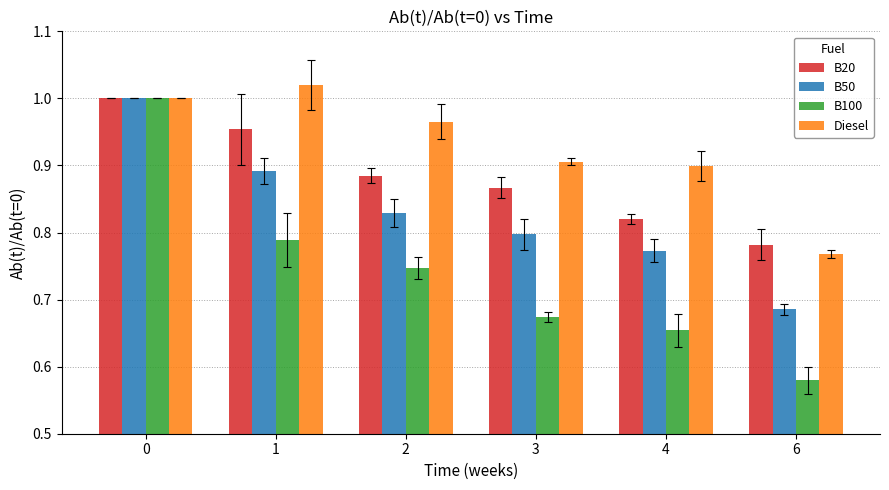

How many B50 values are between 0 and 1?

6